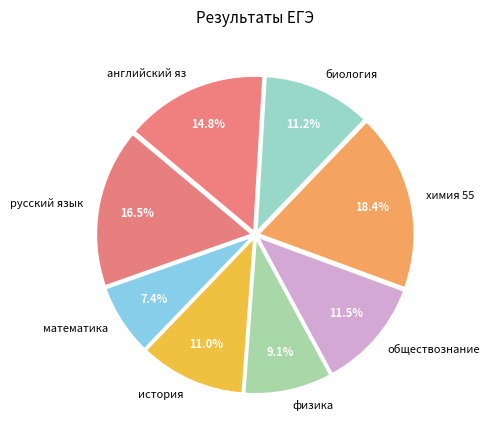

What is the total percentage of математика and обществознание?

18.9%